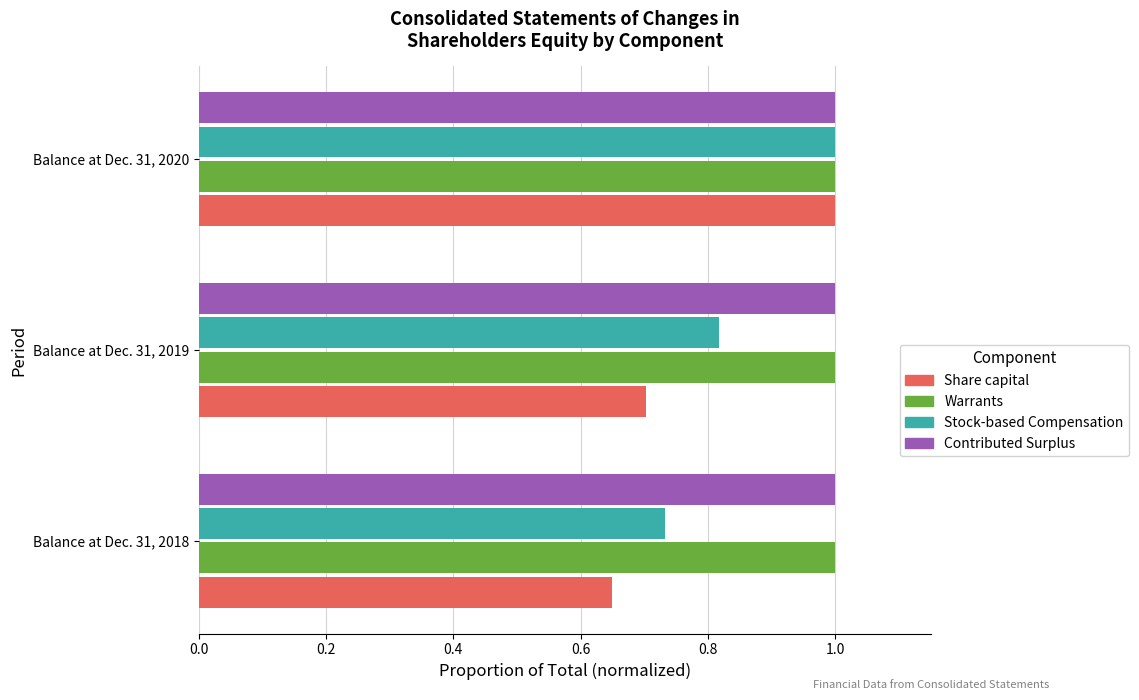

Which series has the largest range (max minus min)?

Share capital